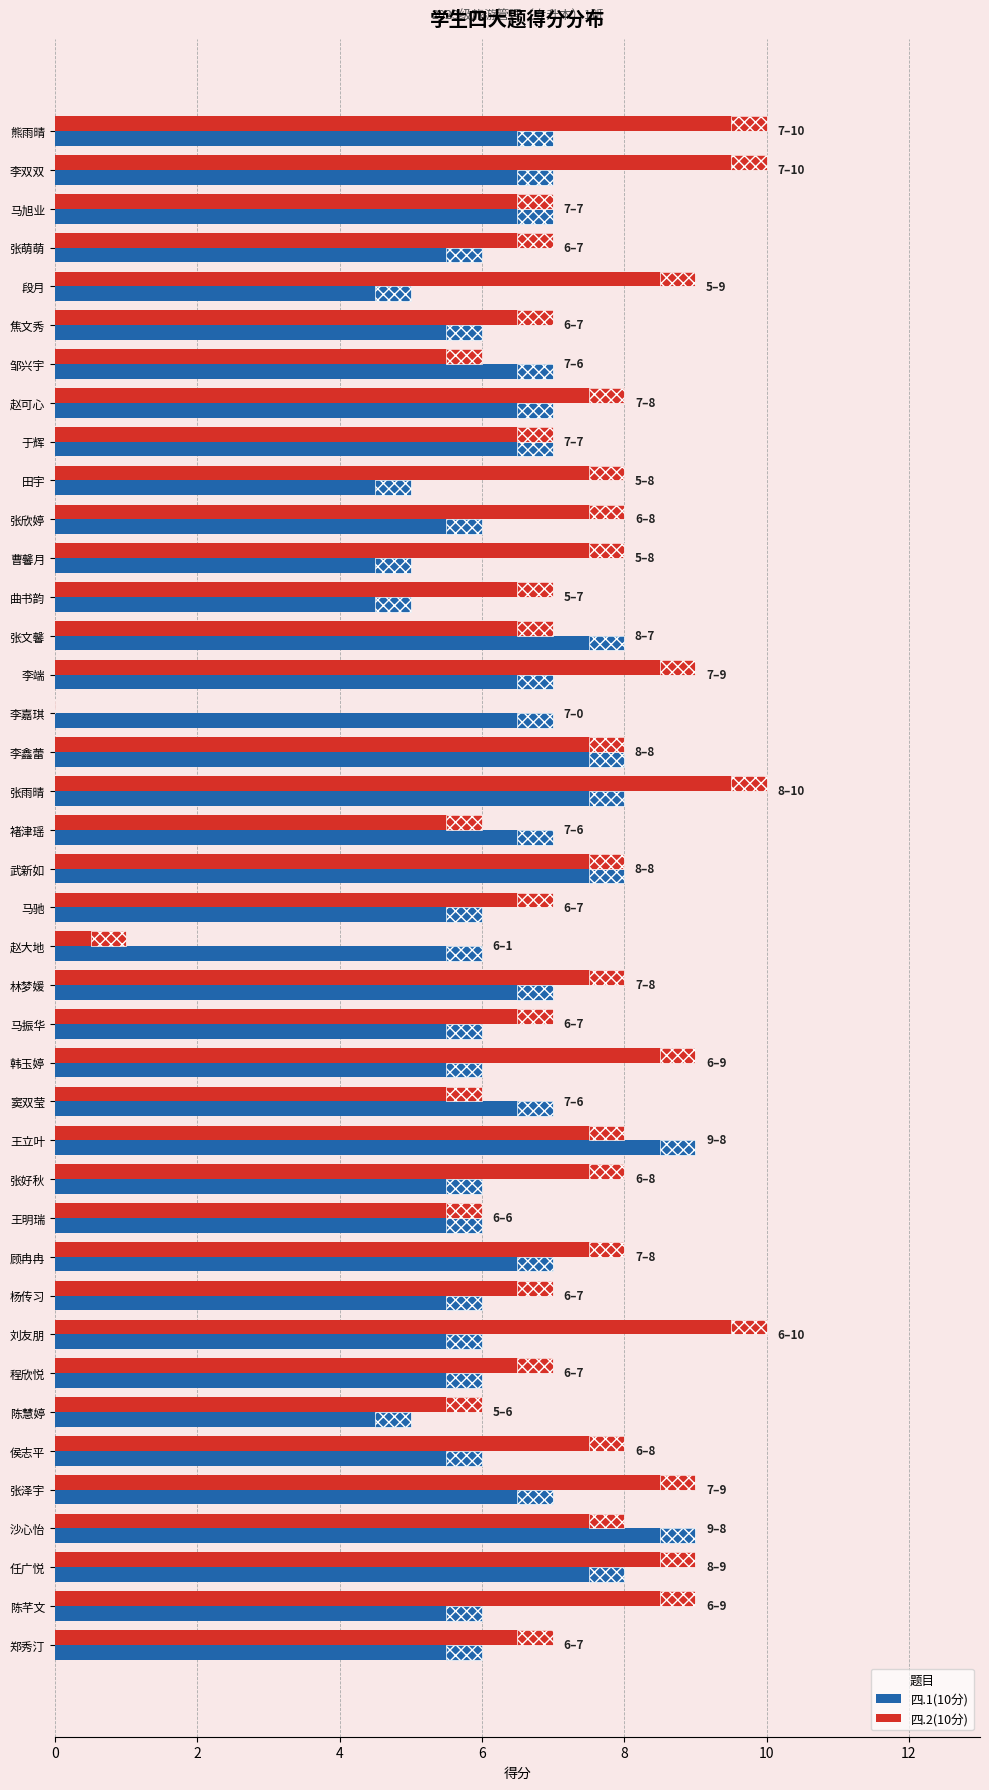

The 四.1(10分) series shows 5 at 曲书韵. True or false?

True